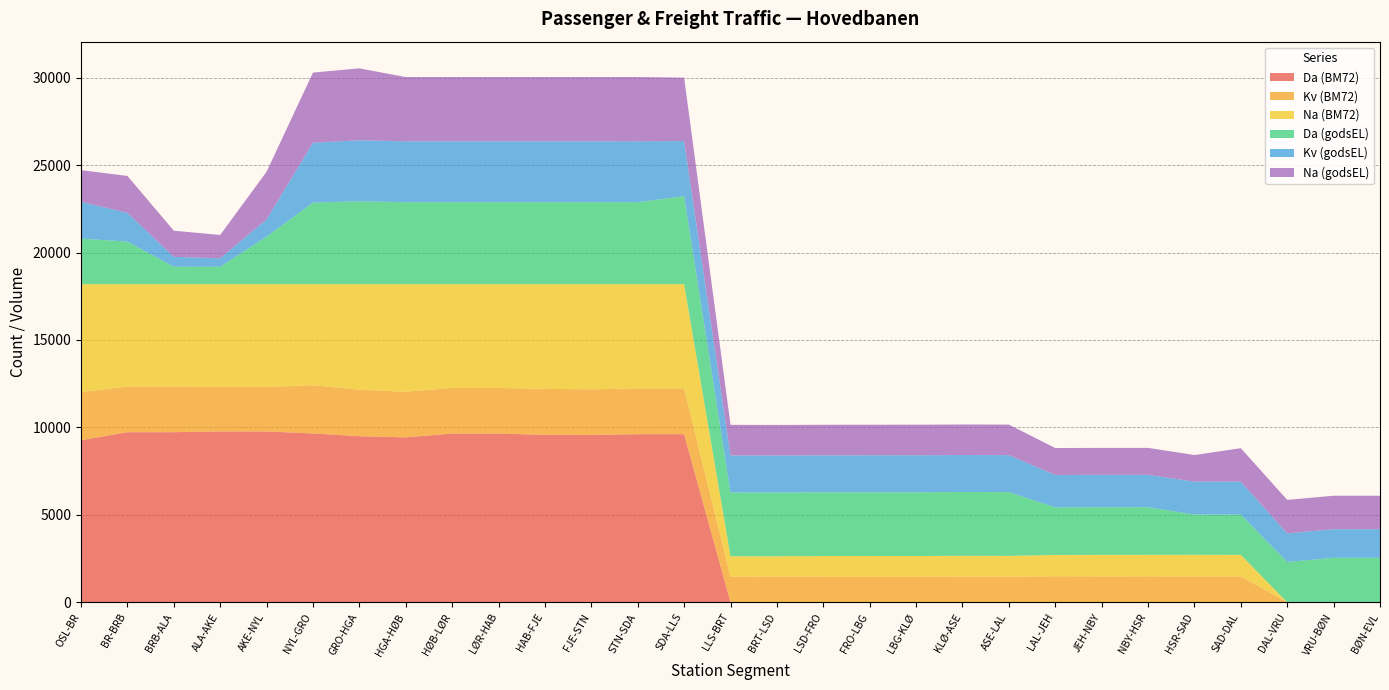

Reading left to right, extract all data points from this chart.

Da (BM72): 9265.0	9726.0	9726.0	9769.0	9769.0	9654.0	9496.0	9430.0	9647.0	9647.0	9572.0	9568.0	9610.0	9610.0	0.0	0.0	0.0	0.0	0.0	0.0	0.0	0.0	0.0	0.0	0.0	0.0	0.0	0.0	0.0
Kv (BM72): 2745.0	2609.0	2609.0	2541.0	2541.0	2758.0	2656.0	2610.0	2609.0	2609.0	2632.0	2609.0	2621.0	2621.0	1456.0	1453.0	1450.0	1450.0	1450.0	1457.0	1461.0	1487.0	1481.0	1483.0	1479.0	1480.0	0.0	0.0	0.0
Na (BM72): 6177.0	5852.0	5852.0	5877.0	5877.0	5775.0	6036.0	6147.0	5931.0	5931.0	5983.0	6010.0	5957.0	5957.0	1174.0	1176.0	1190.0	1193.0	1195.0	1199.0	1190.0	1216.0	1229.0	1228.0	1234.0	1229.0	0.0	0.0	0.0
Da (godsEL): 2610.8	2438.6	998.4	996.2	2722.3	4667.1	4742.9	4689.9	4689.9	4689.9	4689.9	4689.9	4689.9	5039.6	3648.1	3647.1	3647.1	3647.1	3647.1	3647.1	3647.1	2722.3	2722.3	2722.3	2303.2	2301.1	2300.0	2542.6	2542.6
Kv (godsEL): 2099.7	1644.9	567.4	489.4	989.7	3425.1	3491.1	3483.6	3483.6	3483.6	3483.6	3483.6	3483.6	3148.9	2117.0	2114.8	2114.8	2114.8	2114.8	2114.8	2114.8	1854.9	1854.9	1854.9	1880.9	1884.2	1636.2	1636.2	1636.2
Na (godsEL): 1813.8	2110.5	1495.4	1330.8	2724.5	4012.0	4110.5	3674.1	3674.1	3674.1	3674.1	3674.1	3674.1	3625.4	1751.0	1746.7	1746.7	1746.7	1746.7	1746.7	1746.7	1539.8	1539.8	1539.8	1520.3	1915.6	1915.6	1912.3	1912.3